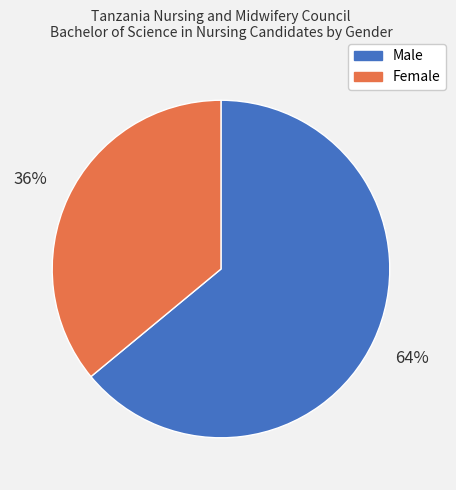

How many slices are in this pie chart?

2